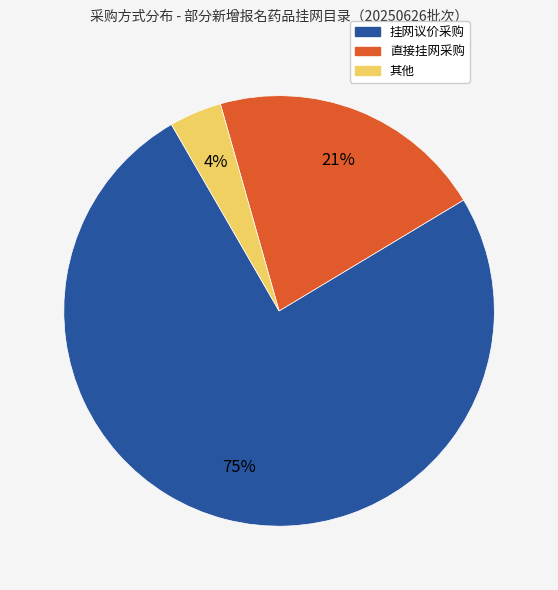

What is the largest slice in the pie chart?

挂网议价采购